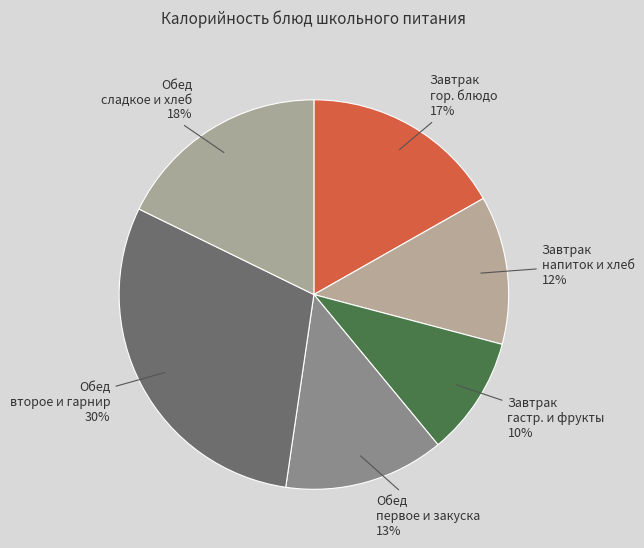

What is the largest slice in the pie chart?

Обед второе и гарнир